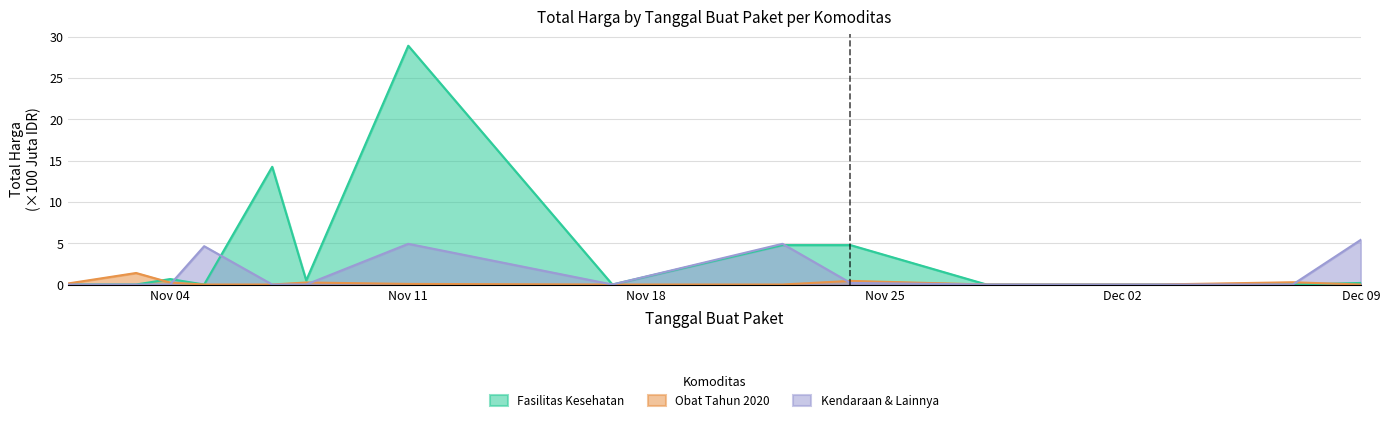

What is the highest value of the Kendaraan & Lainnya series?

5.4